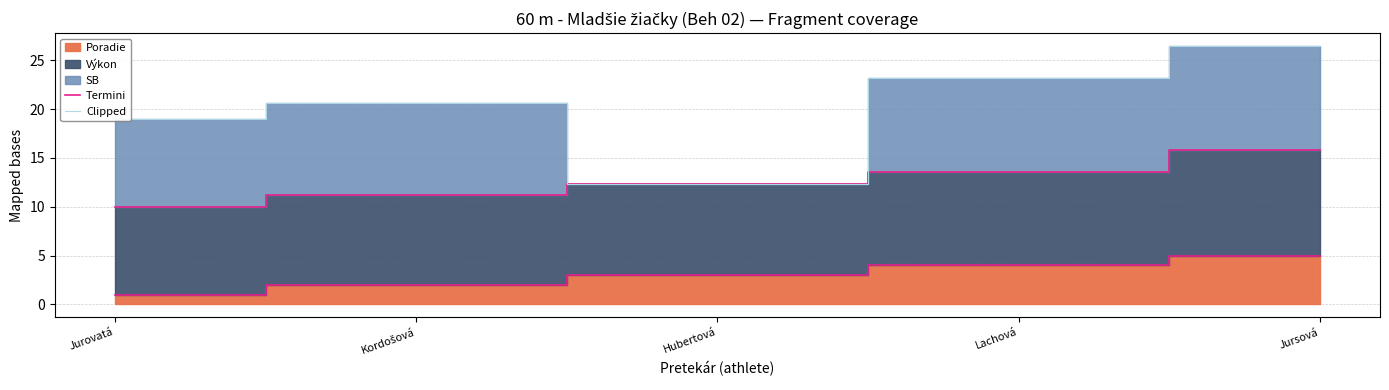

Where does the Clipped series first go above 20?

Kordošová